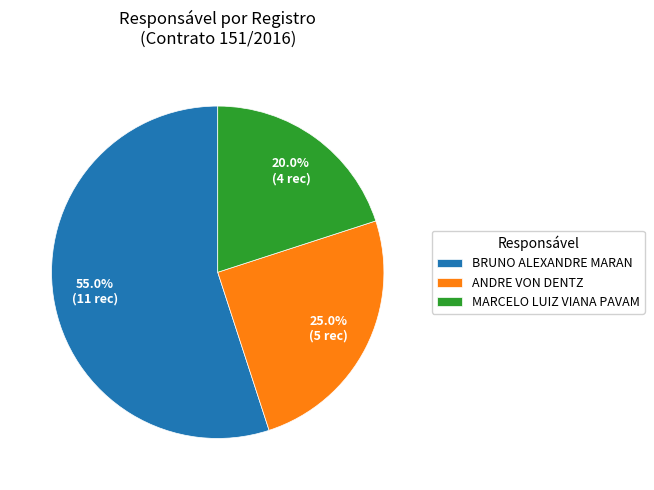

Rank the categories by value from lowest to highest.

MARCELO LUIZ VIANA PAVAM, ANDRE VON DENTZ, BRUNO ALEXANDRE MARAN